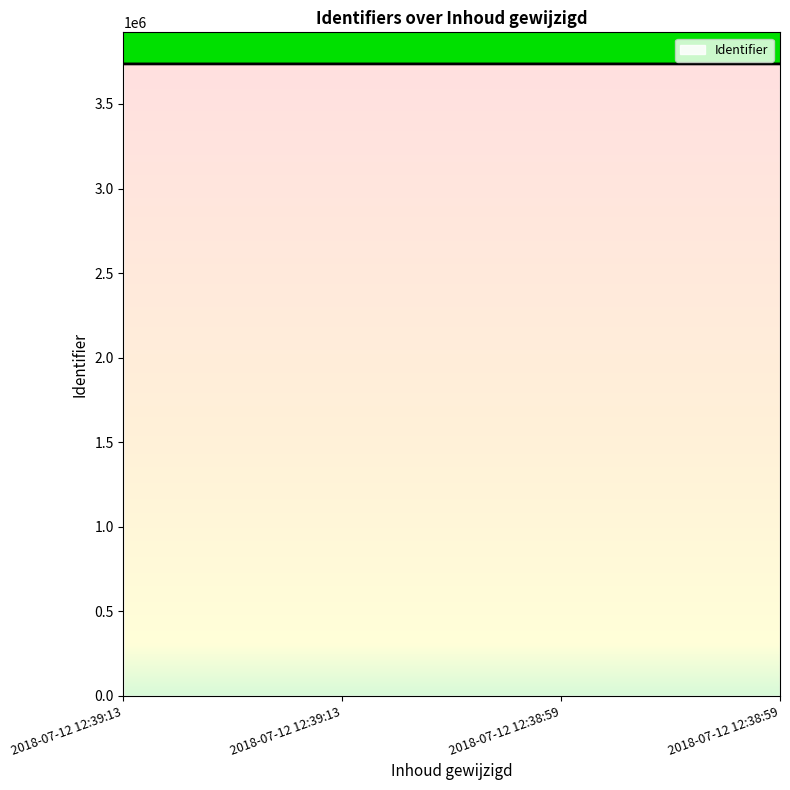

What is the greatest value displayed?

3736726